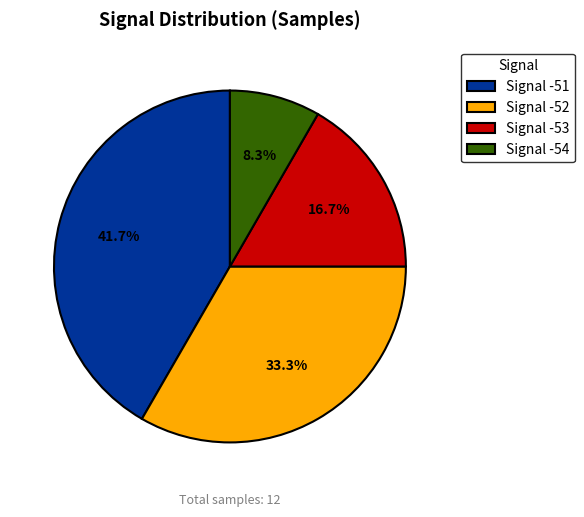

Which category has the smallest portion of the pie?

Signal -54